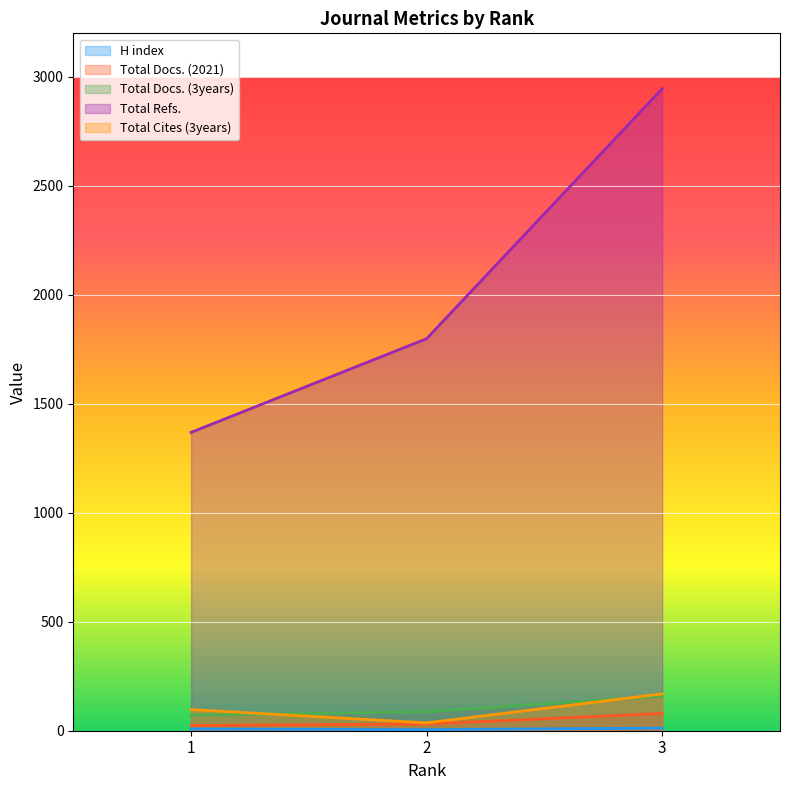

At which category does the chart reach its minimum across all series?

2